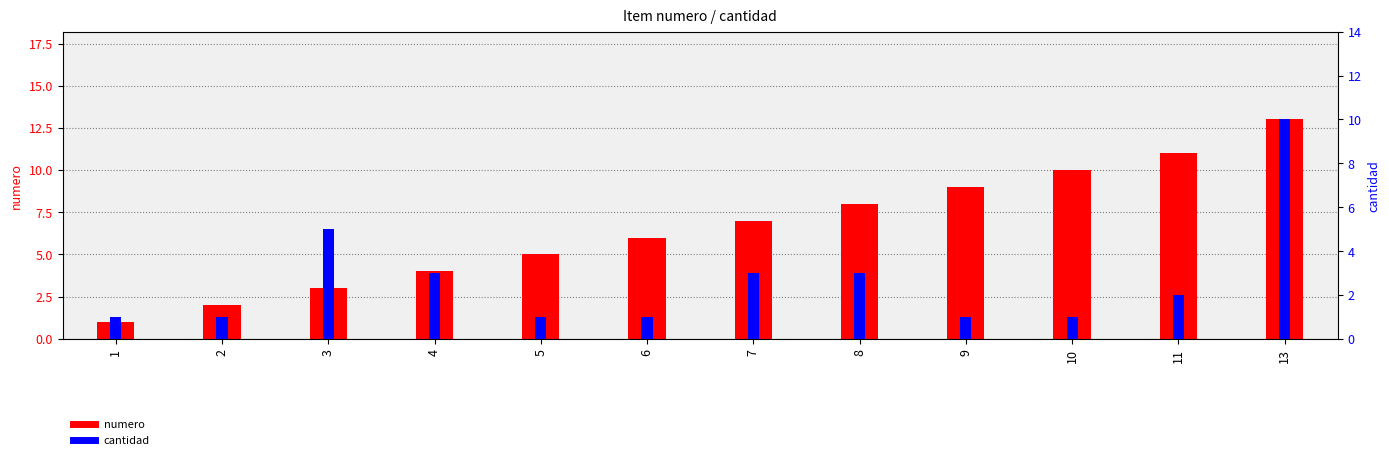

Reading left to right, list all the values displayed in this chart.

numero: 1	2	3	4	5	6	7	8	9	10	11	13
cantidad: 1	1	5	3	1	1	3	3	1	1	2	10